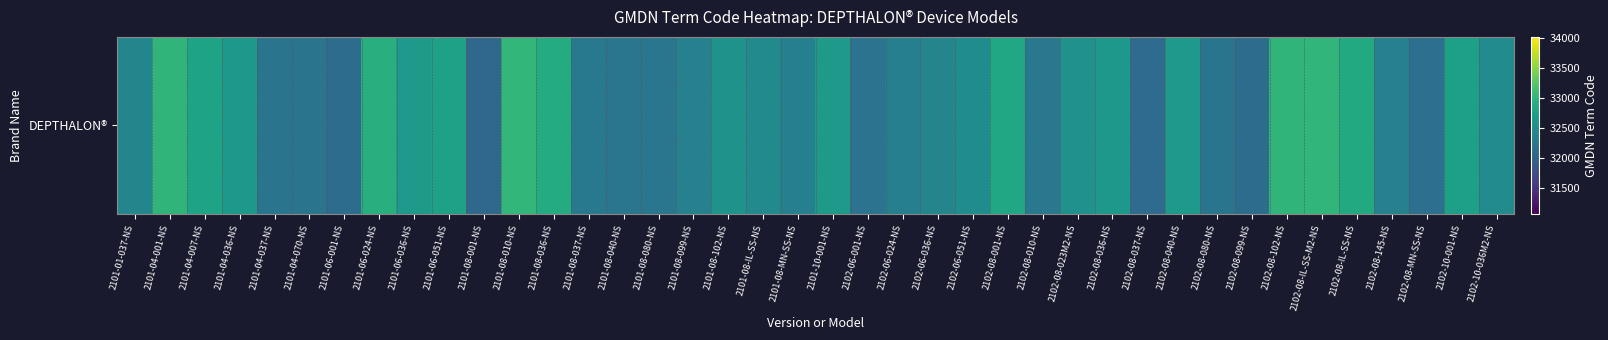

Rank the categories by value from lowest to highest.

2101-08-001-NS, 2102-08-037-NS, 2101-06-001-NS, 2102-08-099-NS, 2102-08-MN-SS-NS, 2102-06-001-NS, 2101-04-070-NS, 2101-04-037-NS, 2102-08-080-NS, 2101-08-040-NS, 2101-08-080-NS, 2102-08-010-NS, 2101-08-037-NS, 2101-08-MN-SS-NS, 2102-06-024-NS, 2101-08-099-NS, 2102-08-145-NS, 2102-06-036-NS, 2101-01-037-NS, 2101-08-IL-SS-NS, 2102-10-036M2-NS, 2102-06-051-NS, 2102-08-023M2-NS, 2101-08-102-NS, 2102-08-036-NS, 2101-04-036-NS, 2101-06-036-NS, 2102-08-040-NS, 2101-10-001-NS, 2102-10-001-NS, 2101-06-051-NS, 2101-04-007-NS, 2102-08-001-NS, 2102-08-IL-SS-NS, 2101-08-036-NS, 2101-06-024-NS, 2102-08-102-NS, 2101-04-001-NS, 2102-08-IL-SS-M2-NS, 2101-08-010-NS